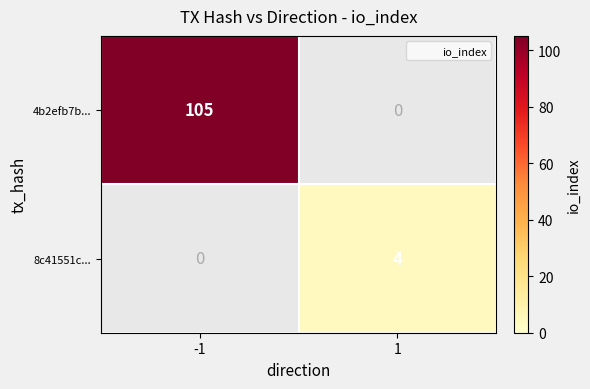

Between -1 and 1, which series saw the biggest shift?

4b2efb7b...